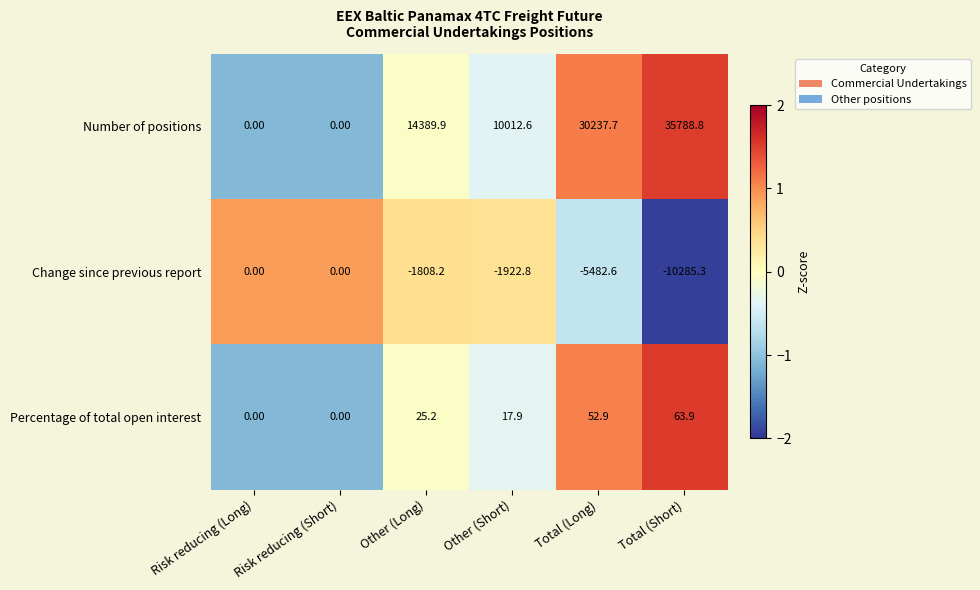

Which series changed the most between Risk reducing (Short) and Total (Long)?

Number of positions